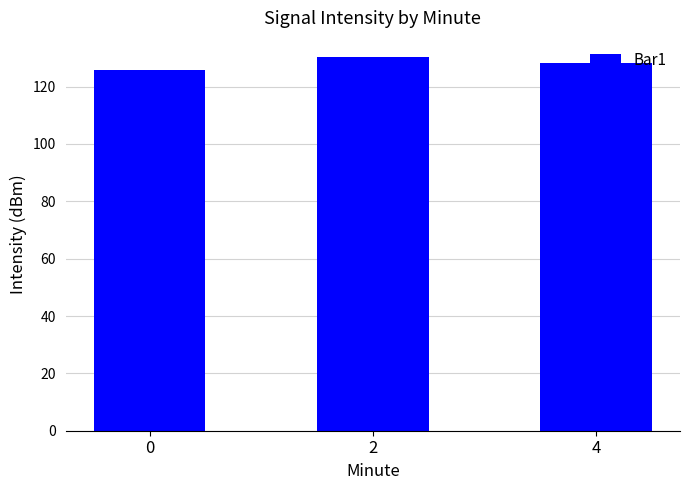

Reading left to right, list all the values displayed in this chart.

125.7	130.5	128.3